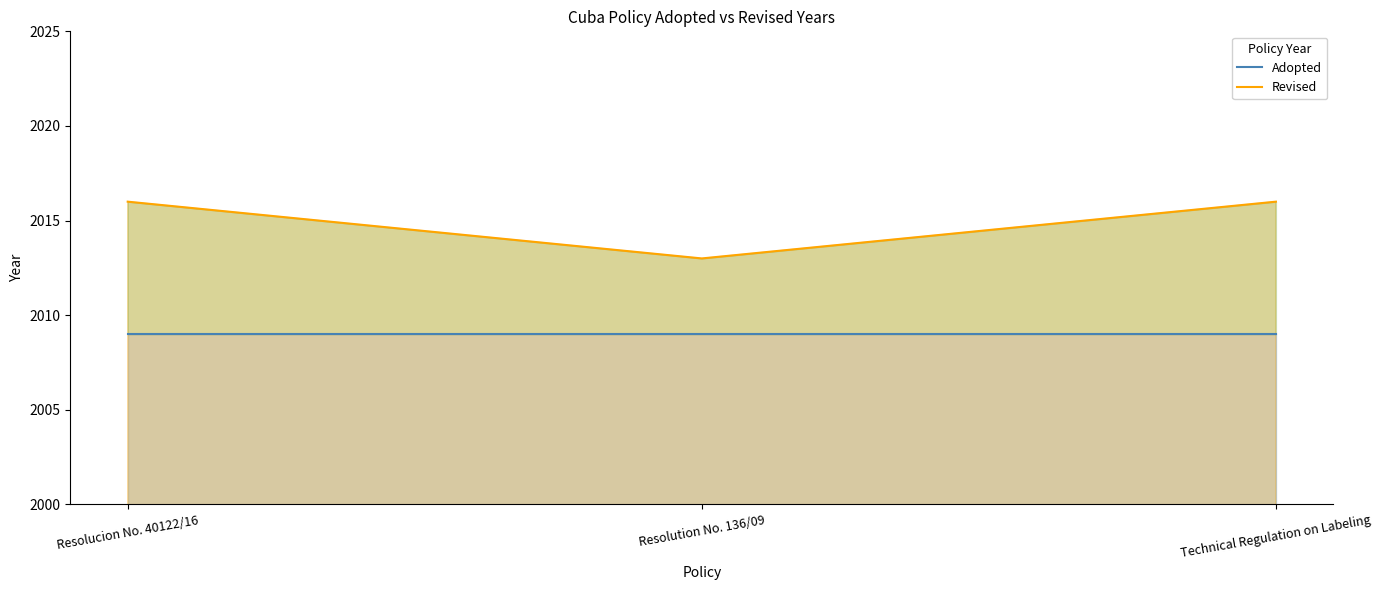

What is the label of the 2nd point from the right?

Resolution No. 136/09